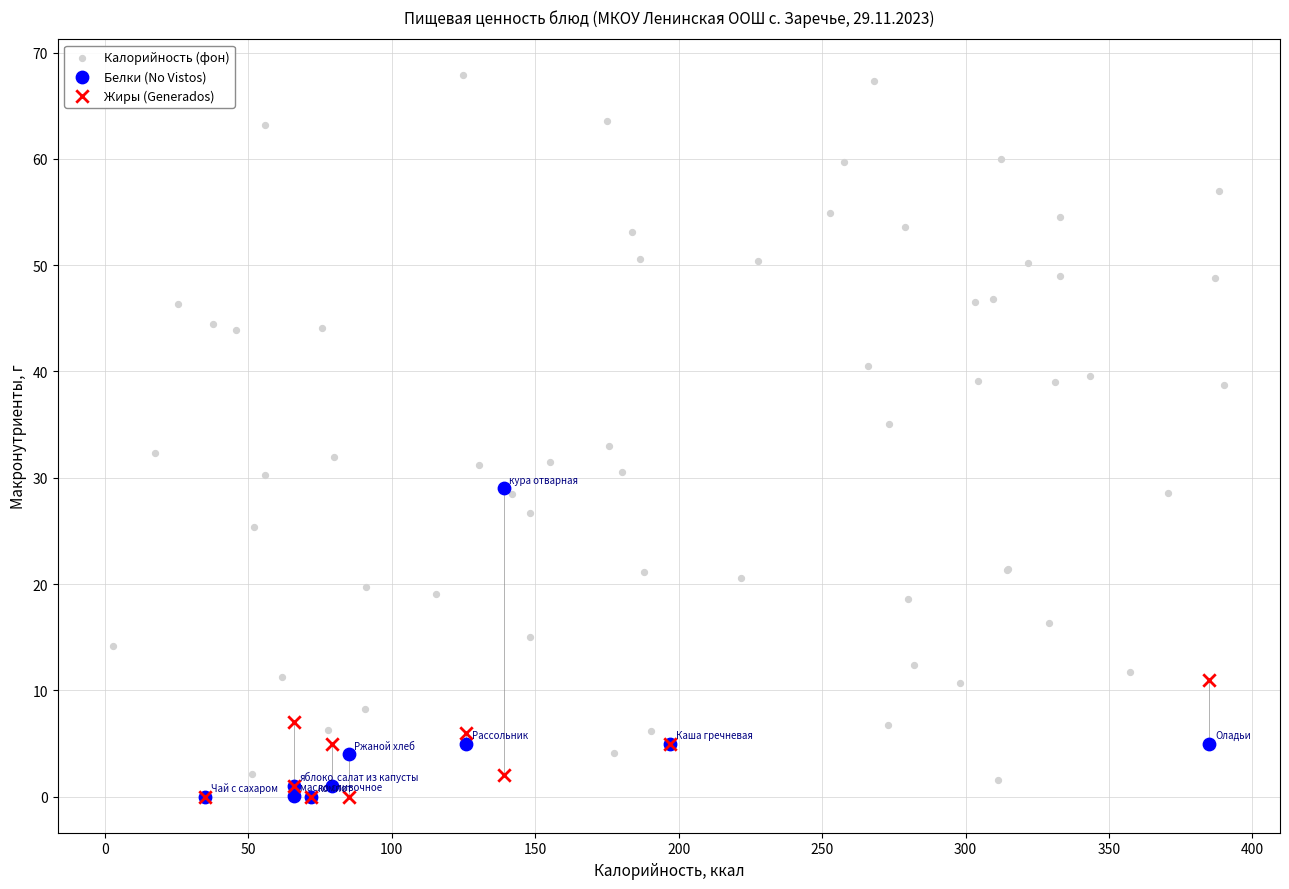

Which series reaches the maximum Y coordinate?

Калорийность (фон)